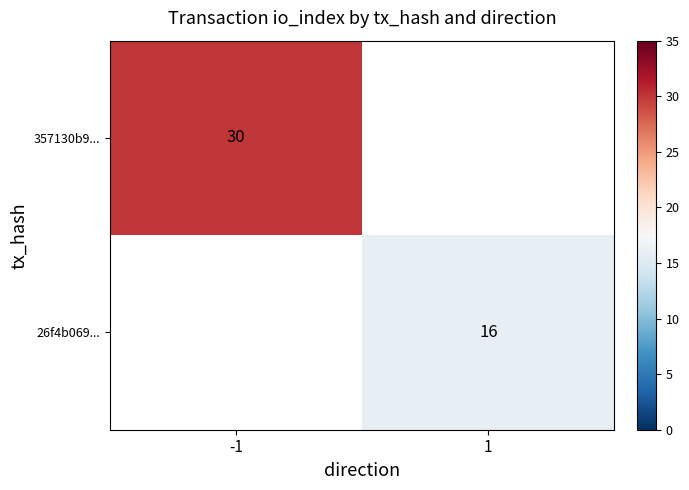

True or false: 357130b9... has a value of 30 at -1.

True